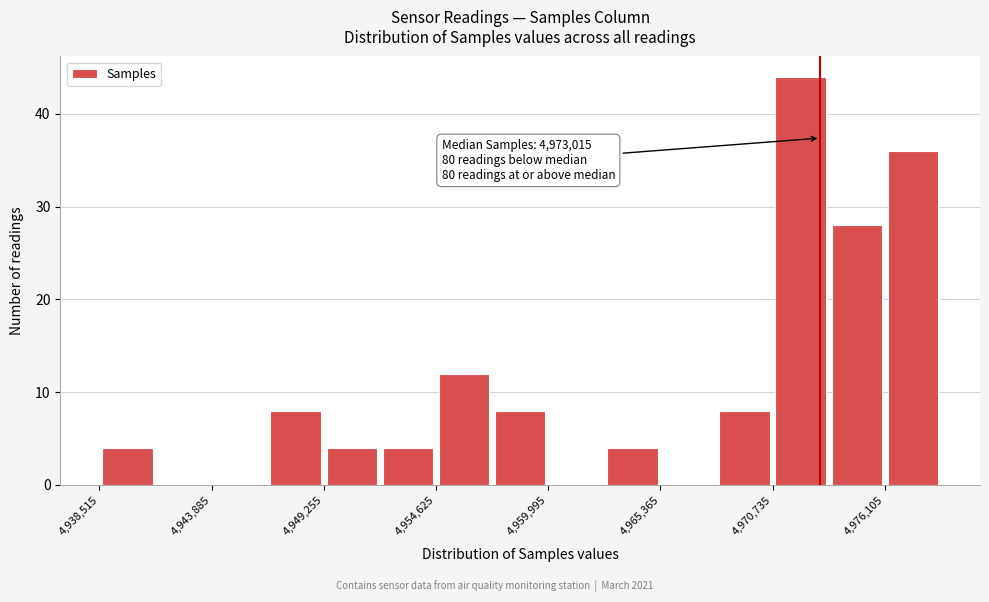

Around what value on the x-axis is the tallest bar? Give the approximate position of its centre, as read against the axis.

4972000